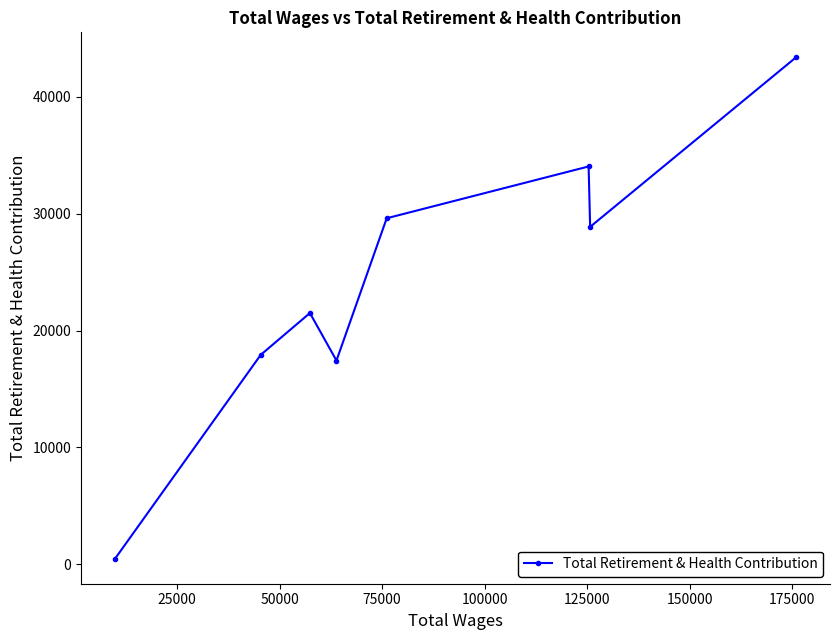

What is the difference between the maximum and second lowest values?

25921